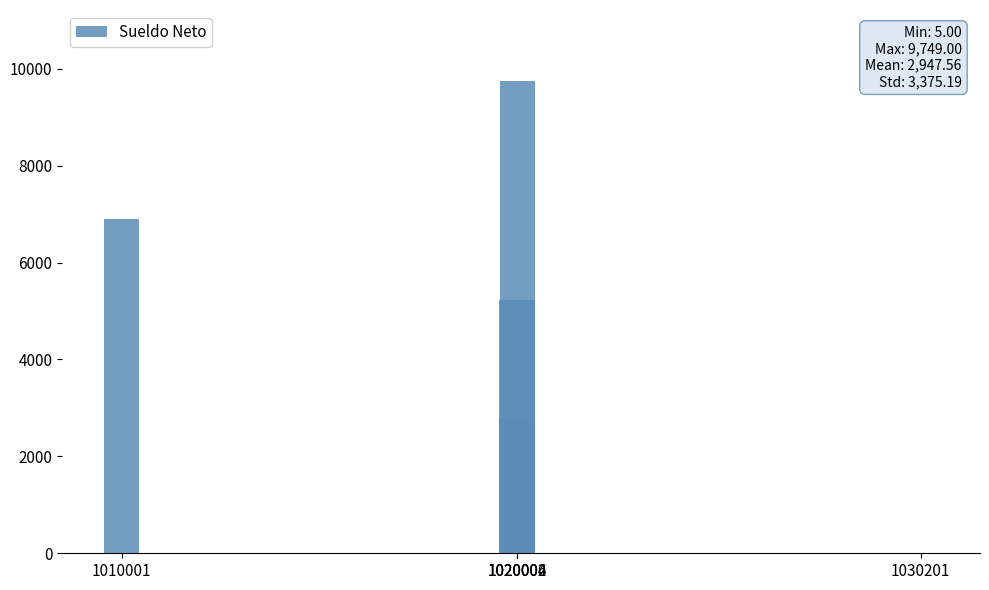

What is the greatest value displayed?

9749